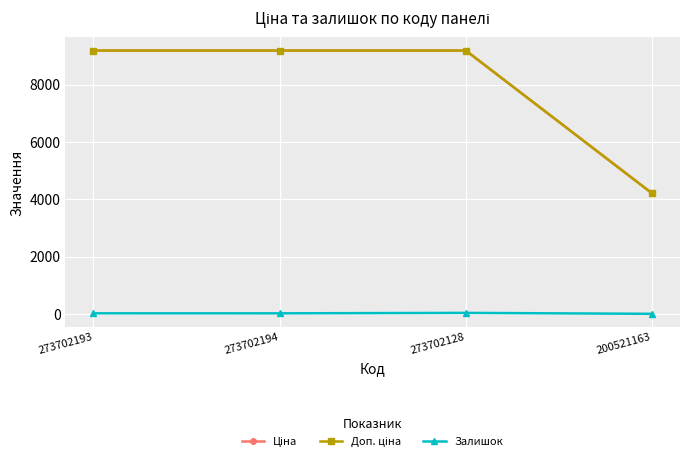

The Залишок series shows 19.0 at 273702194. True or false?

True